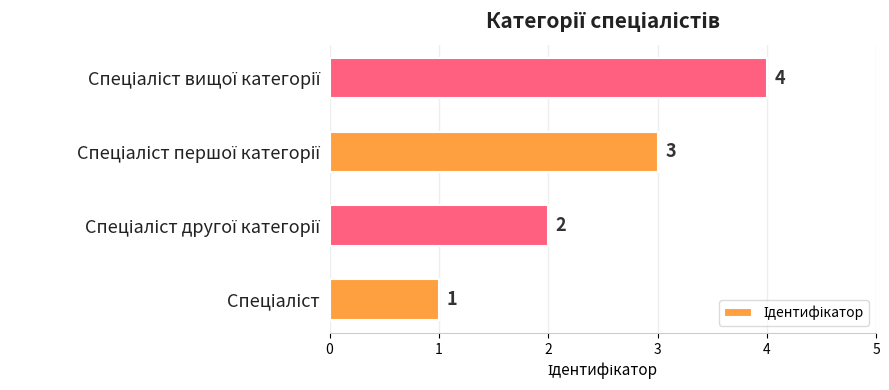

Count the values in the range 2 to 4.

3